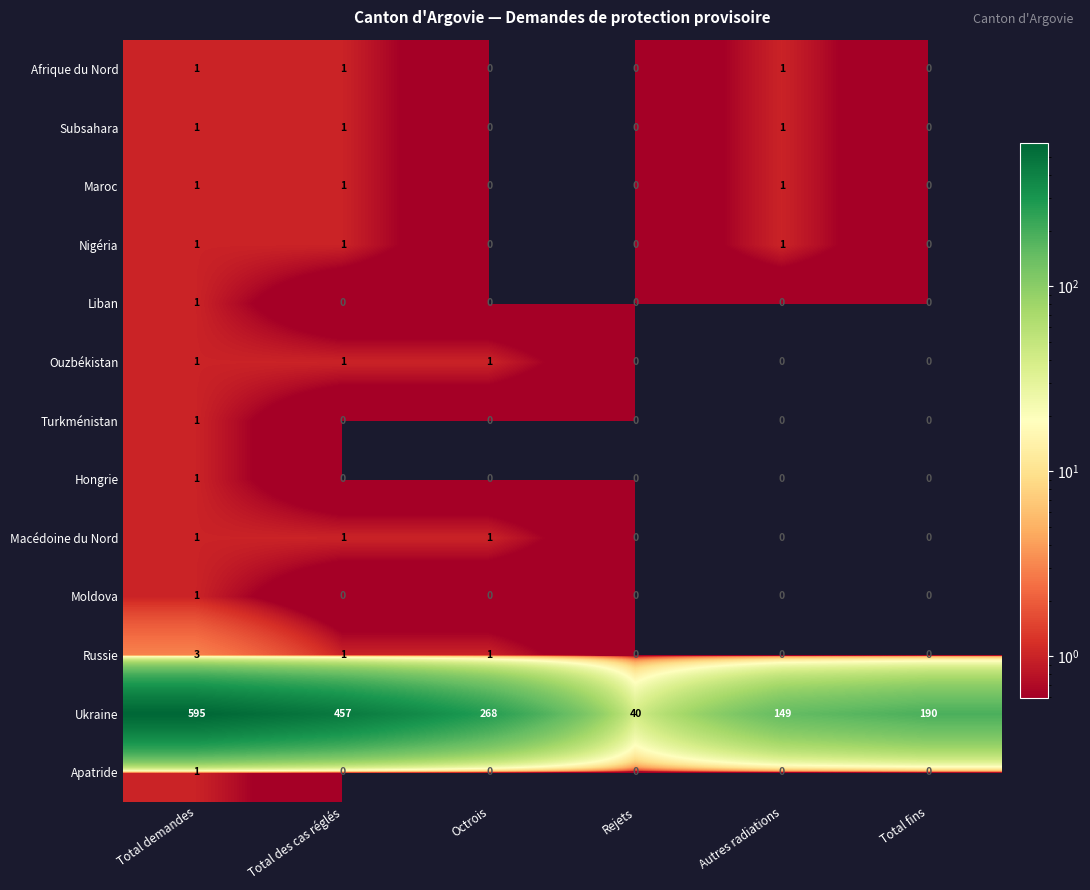

What is the sum of all Nigéria values?

3